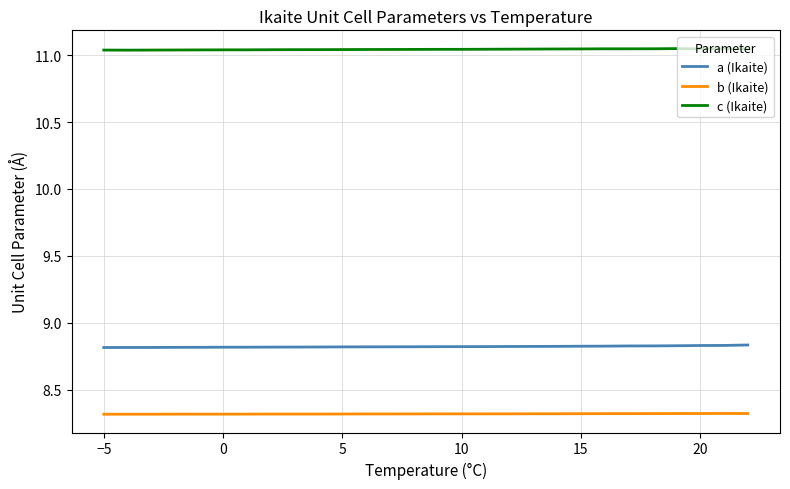

Rank the series by their average value, from highest to lowest.

c (Ikaite), a (Ikaite), b (Ikaite)